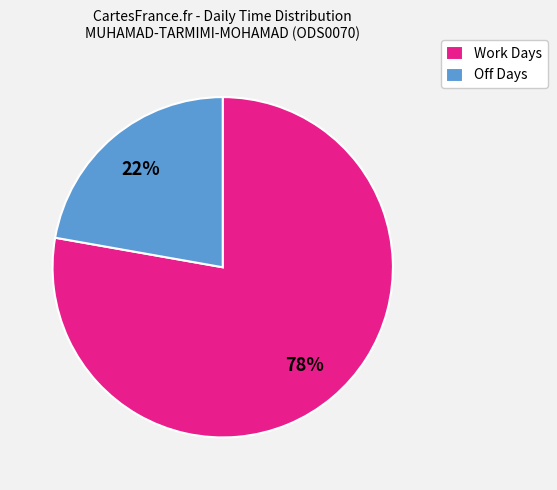

The Work Days slice represents 73% of the pie. True or false?

False